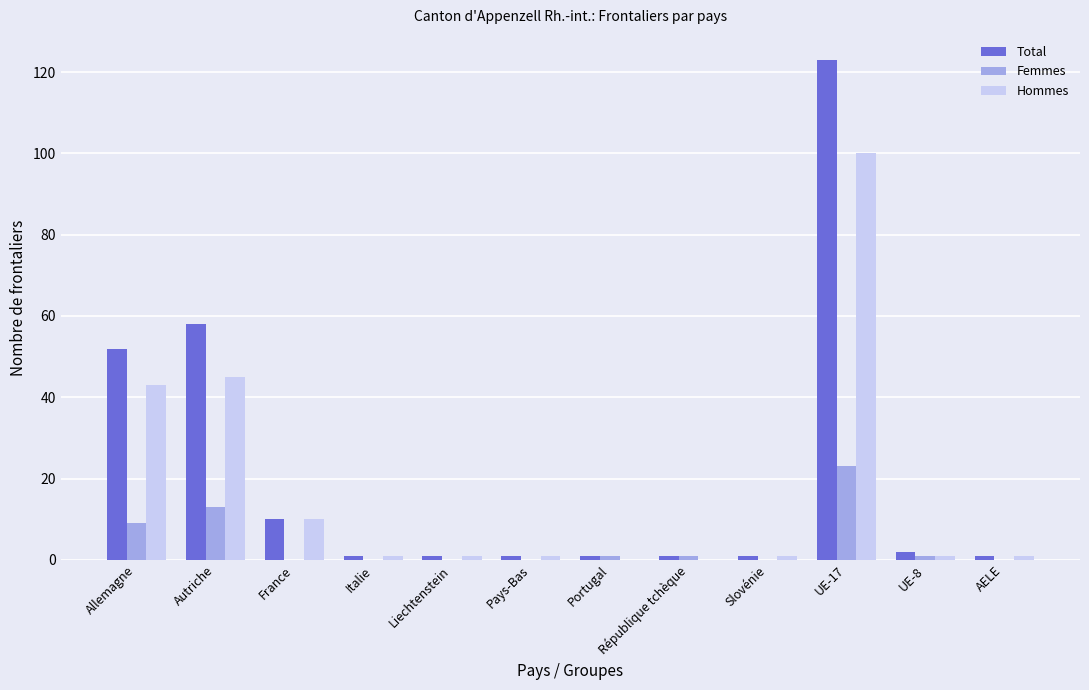

True or false: Hommes has a value of 1 at Slovénie.

True